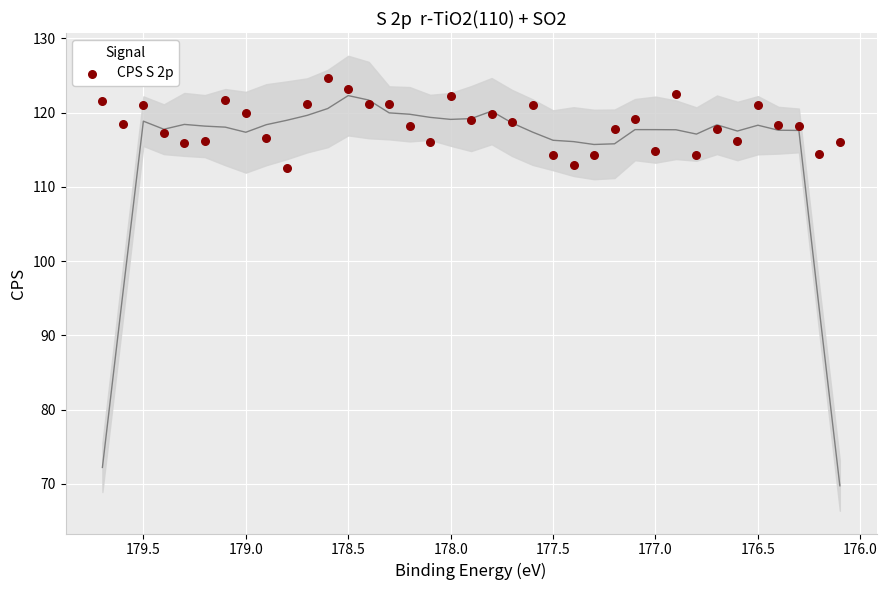

What is the range of X values (max minus min)?

3.6